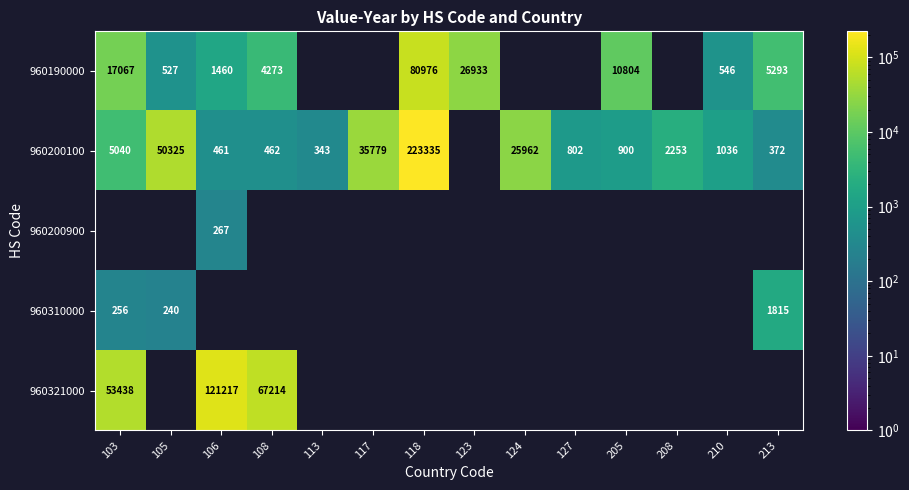

The 960190000 series shows 777.0 at 210. True or false?

False